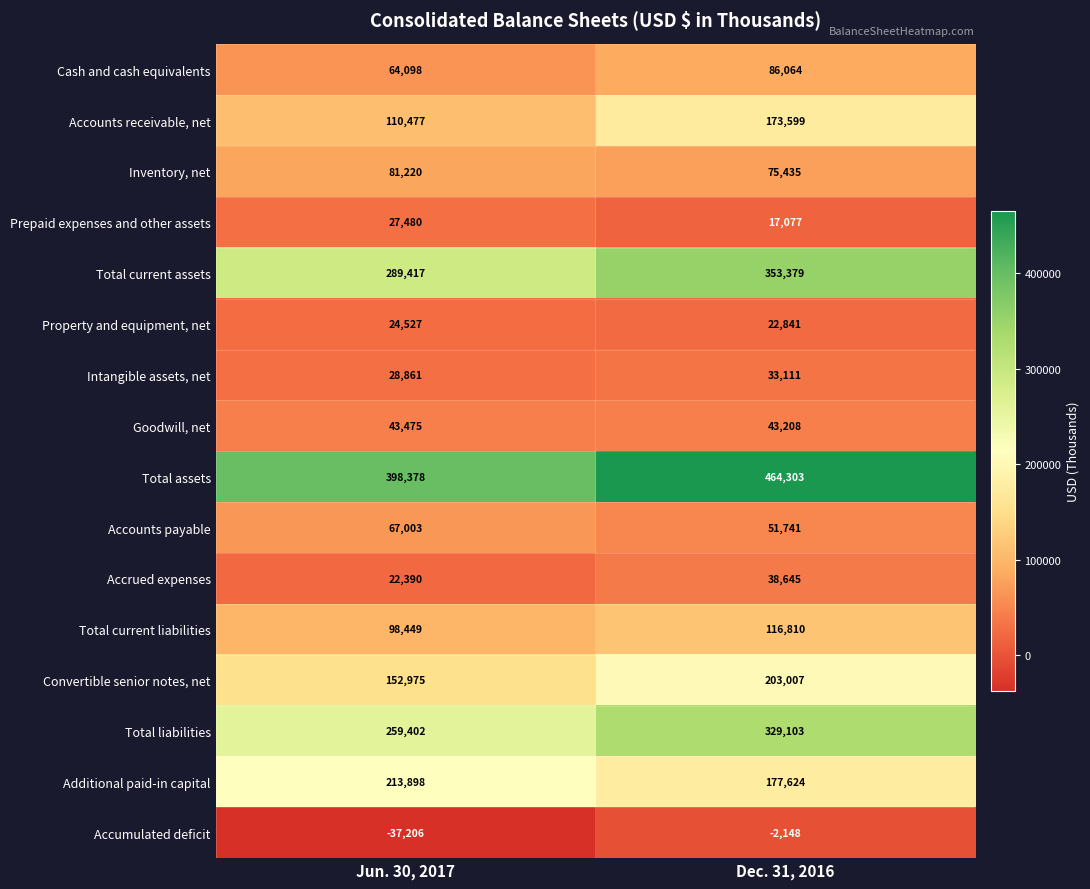

Which series has the largest total across all categories?

Total assets